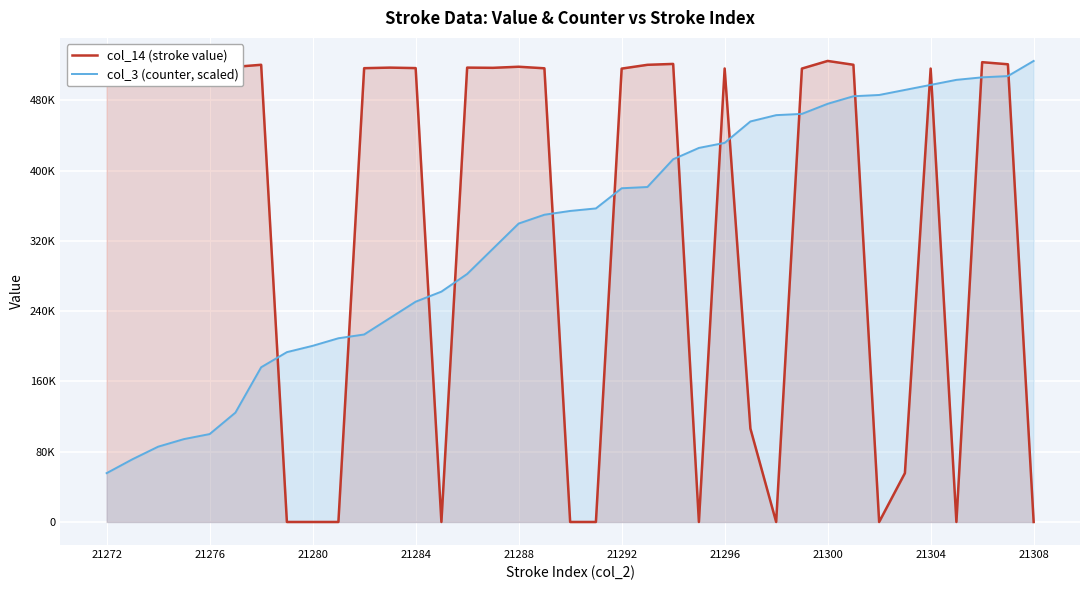

What are all the series names shown in the legend?

col_14 (stroke value), col_3 (counter, scaled)